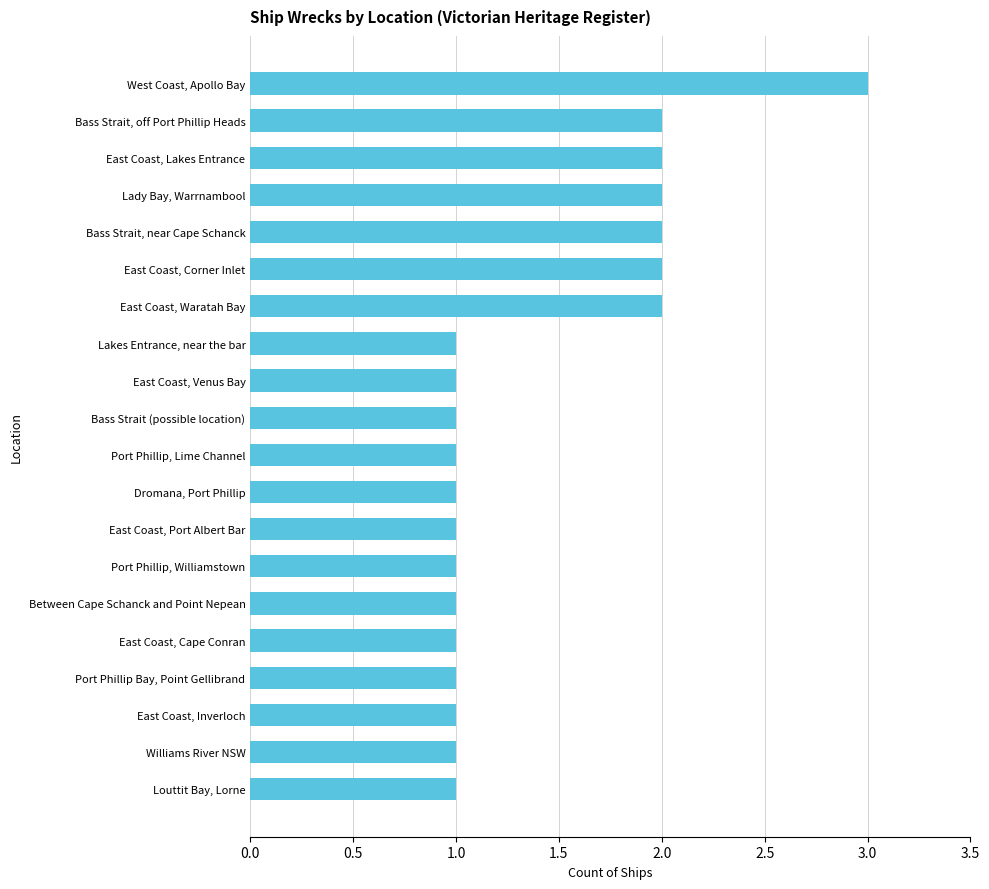

The value at Bass Strait, off Port Phillip Heads is 1. True or false?

False